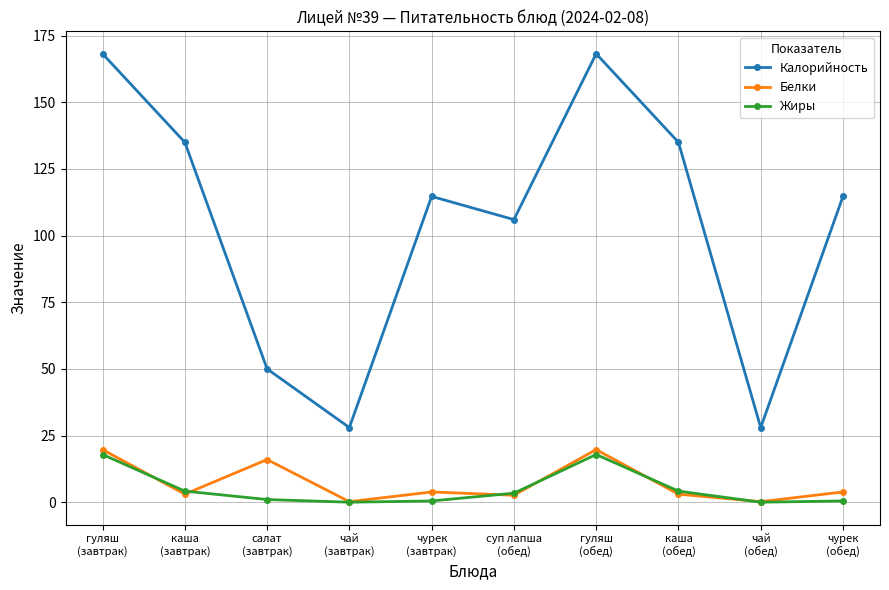

Rank the series by their maximum value, from highest to lowest.

Калорийность, Белки, Жиры